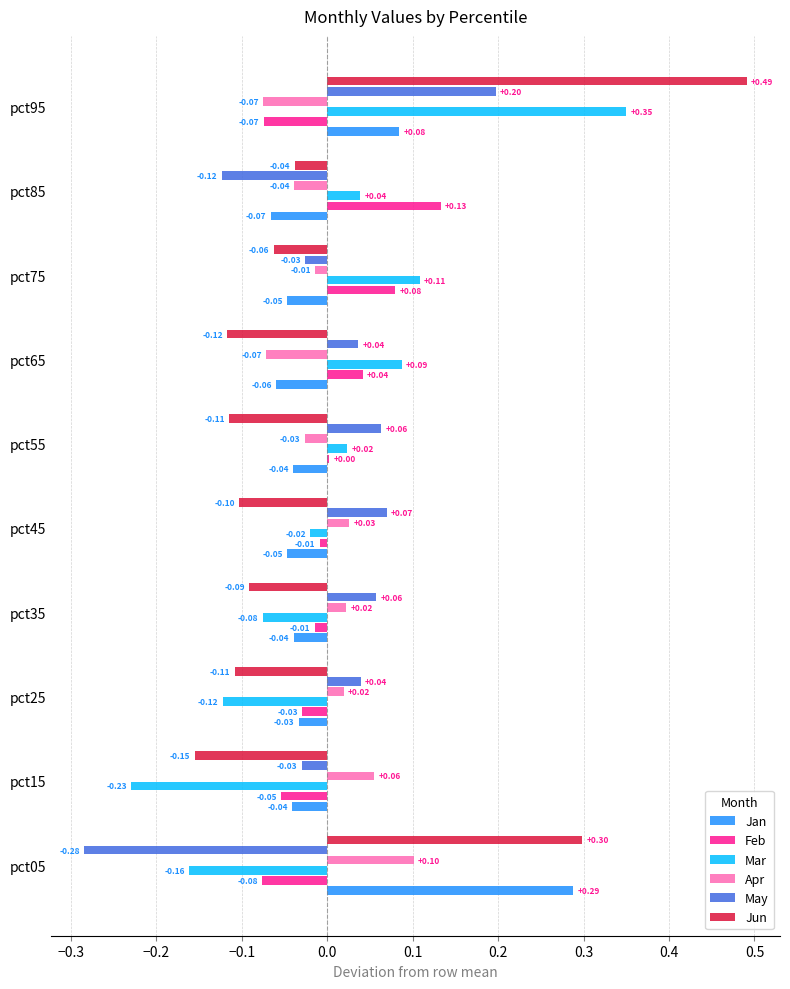

Is the value of Feb at pct65 greater than the value of Jun at pct85?

Yes